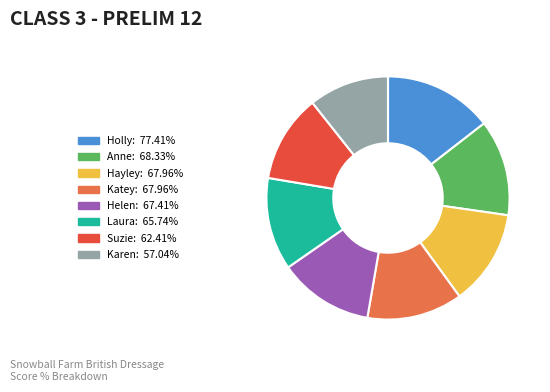

Does any single category account for the majority?

No